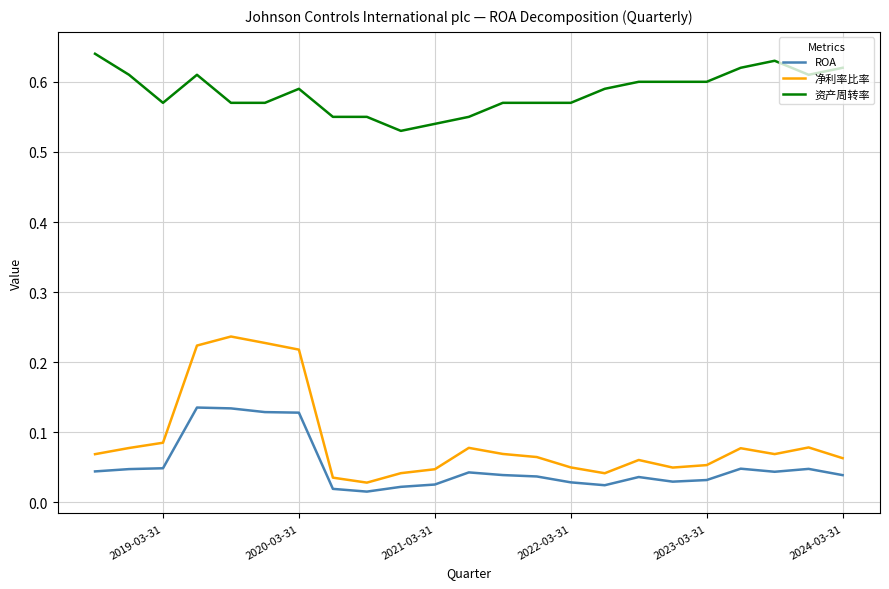

Read the 资产周转率 value at 2023-03-31.

0.6